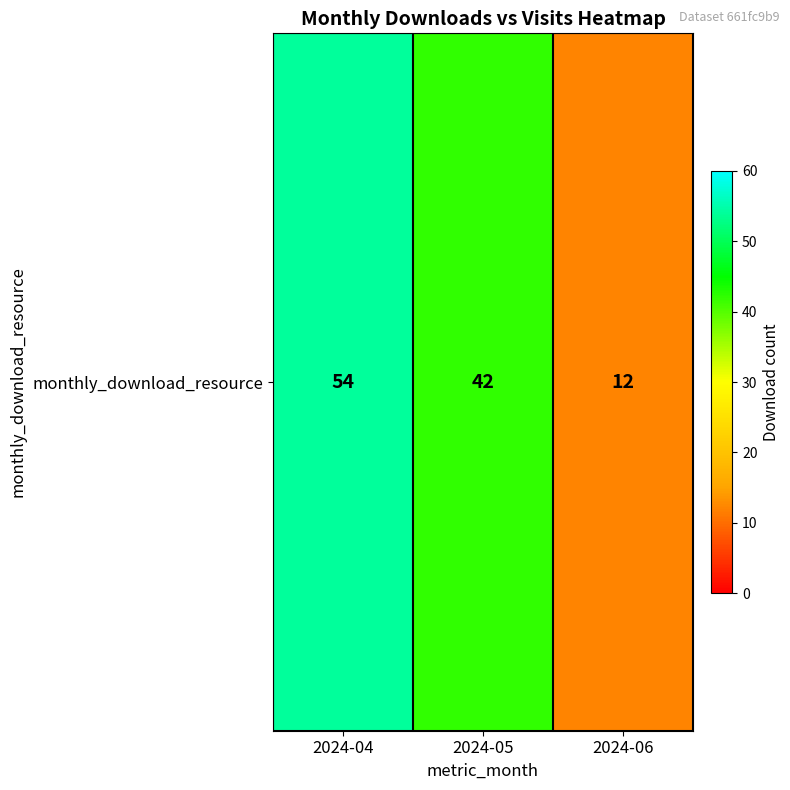

Rank the categories by value from highest to lowest.

2024-04, 2024-05, 2024-06